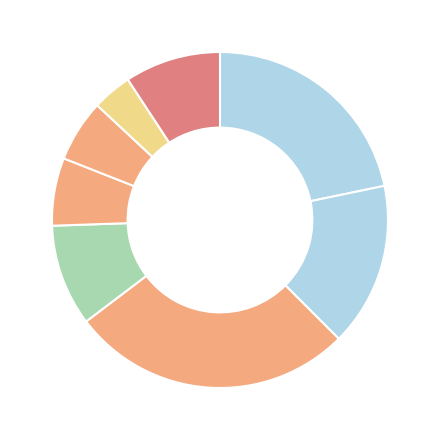

How many slices are in this pie chart?

8